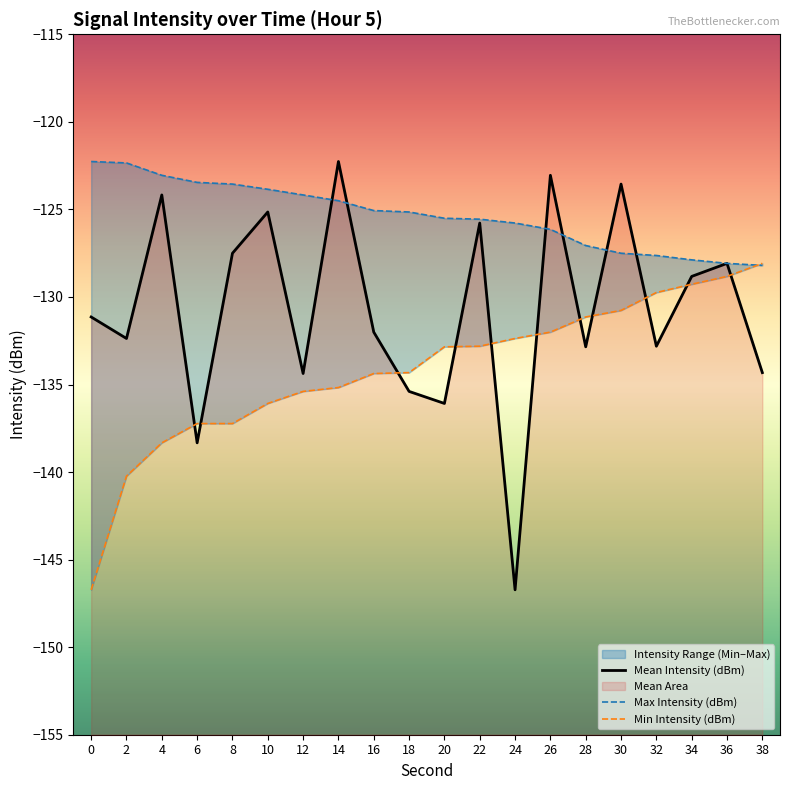

The value of Max Intensity (dBm) at 30 is -127.5. True or false?

True